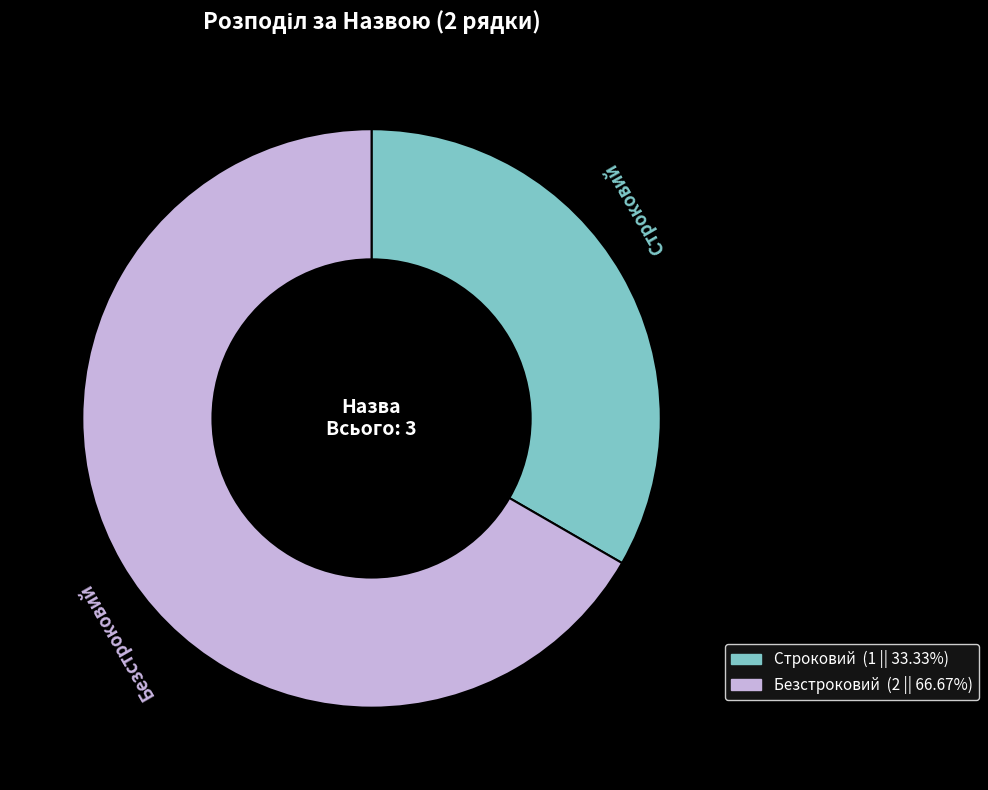

Does any single category account for the majority?

Yes